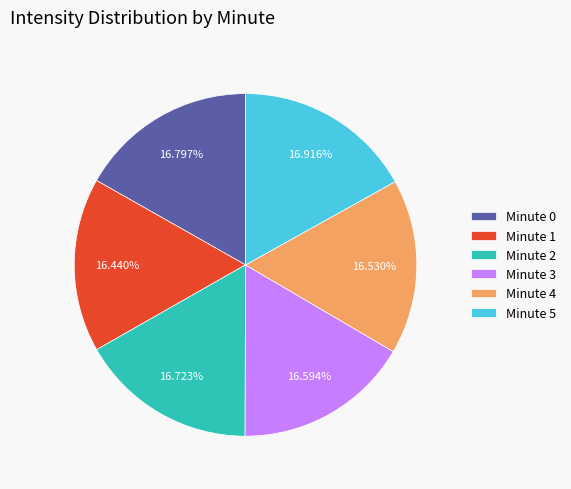

Approximately how many times larger is the value at Minute 5 compared to Minute 2?

1.0